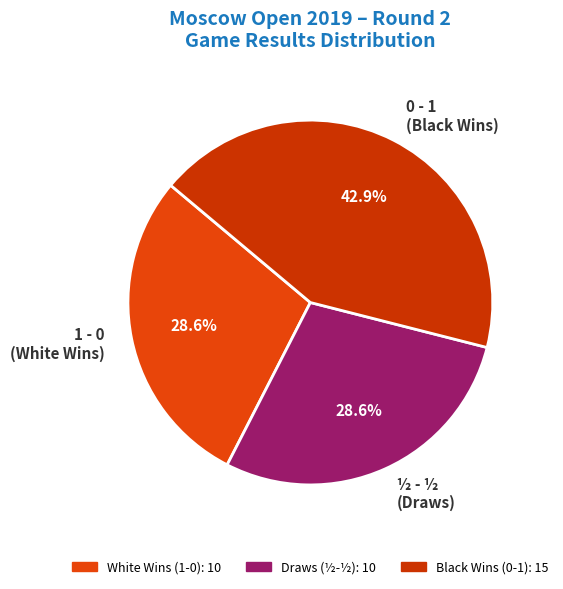

The 0 - 1 slice represents 49% of the pie. True or false?

False